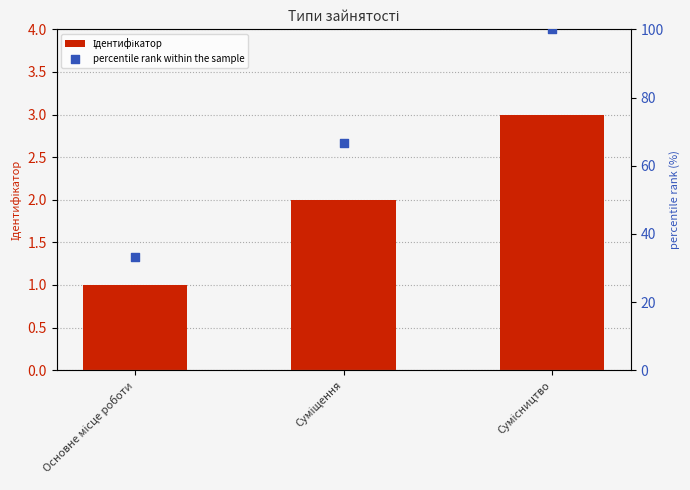

Which series reaches the minimum Y coordinate?

Ідентифікатор